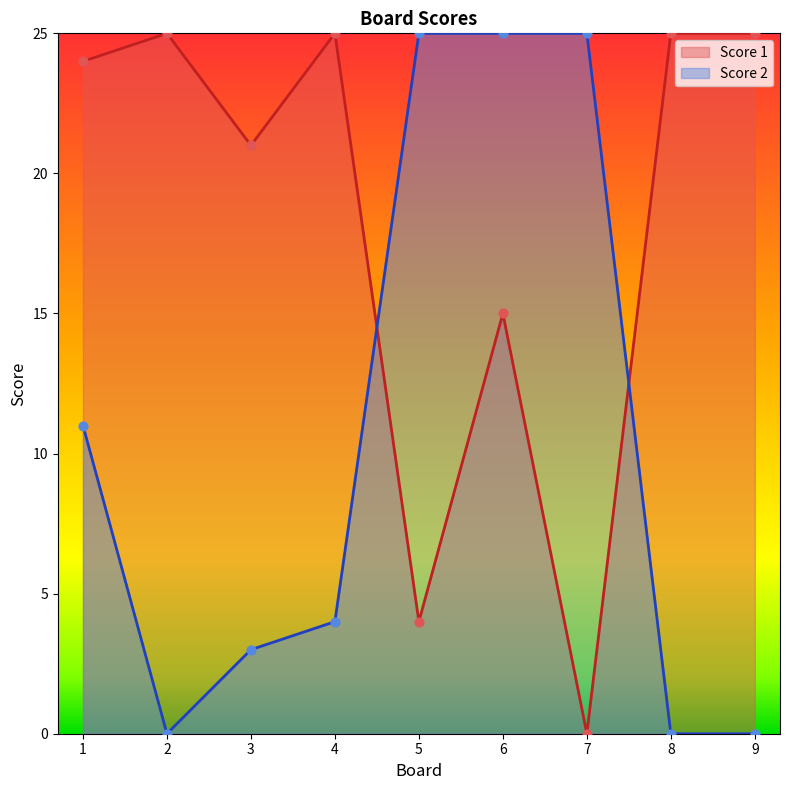

Is the value of Score 2 at 4 greater than the value of Score 1 at 4?

No